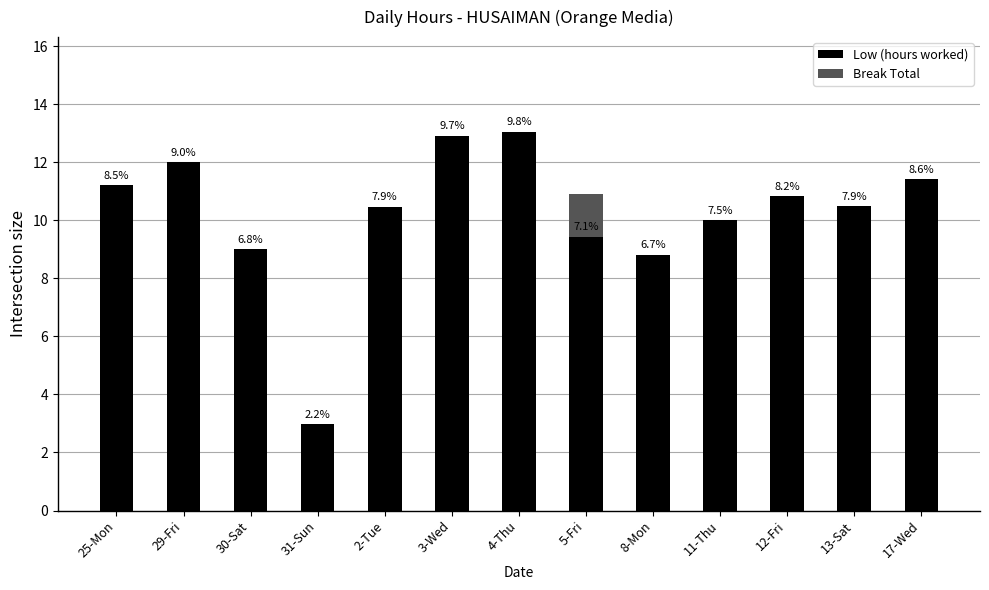

The value of Break Total at 12-Fri is 0.0. True or false?

True